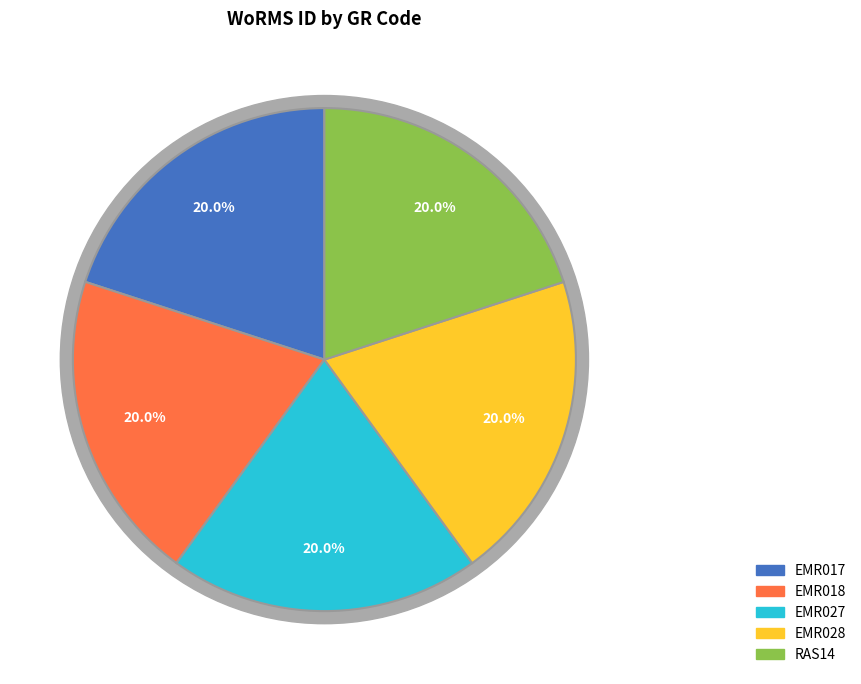

How many slices are in this pie chart?

5